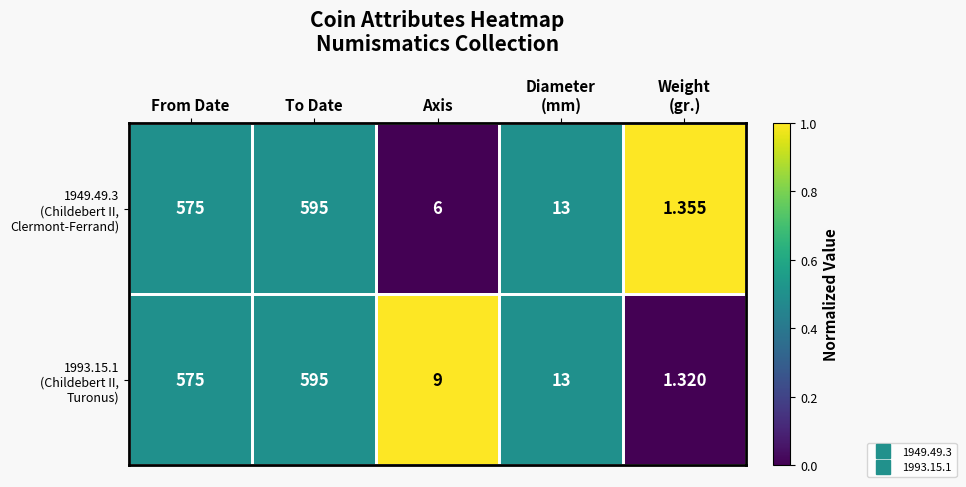

What is the total value across all series at Diameter
(mm)?

26.0